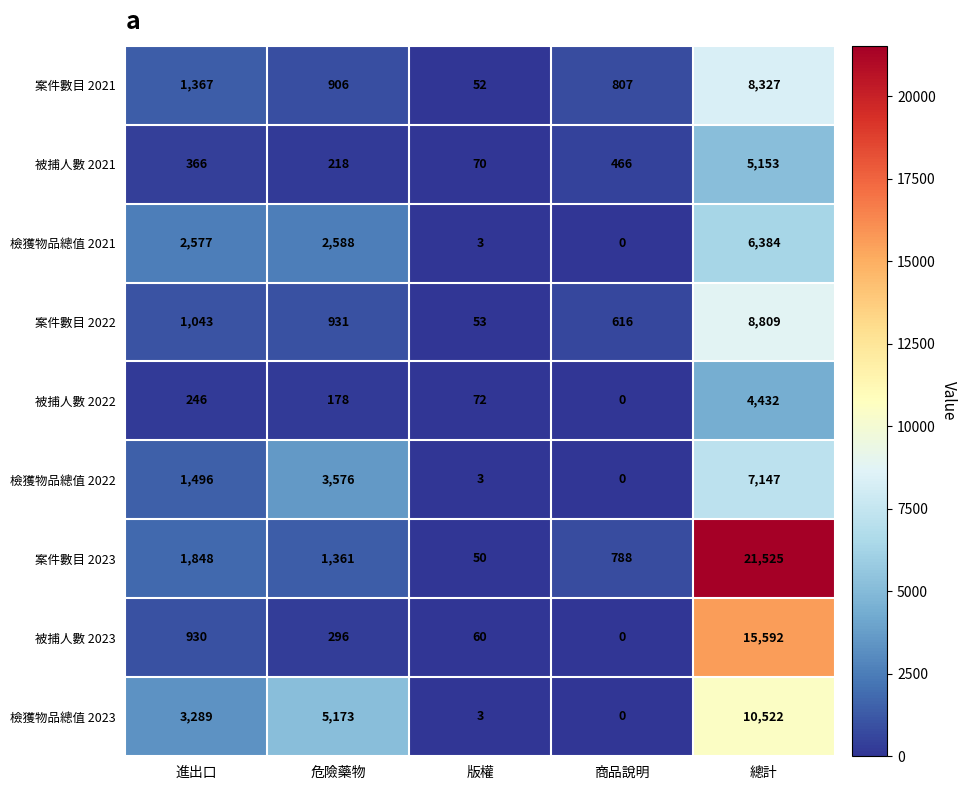

What is the difference between the maximum and second lowest values in the 被捕人數 2022 series?

4360